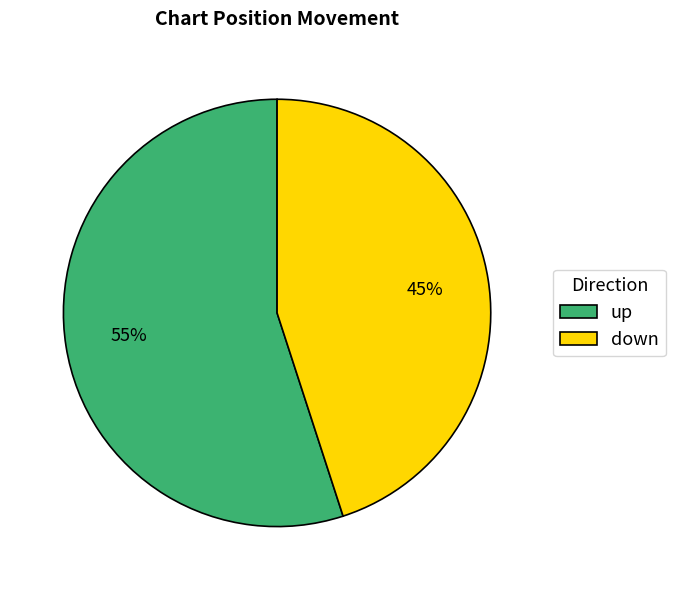

Does up account for over 50% of the chart?

Yes